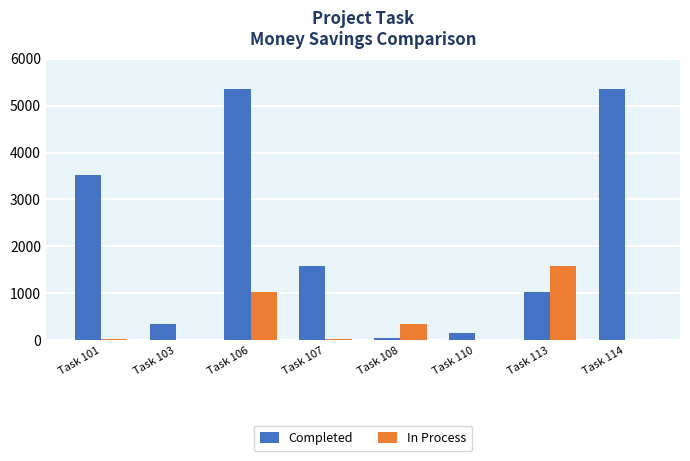

At which label does In Process first exceed 29?

Task 106